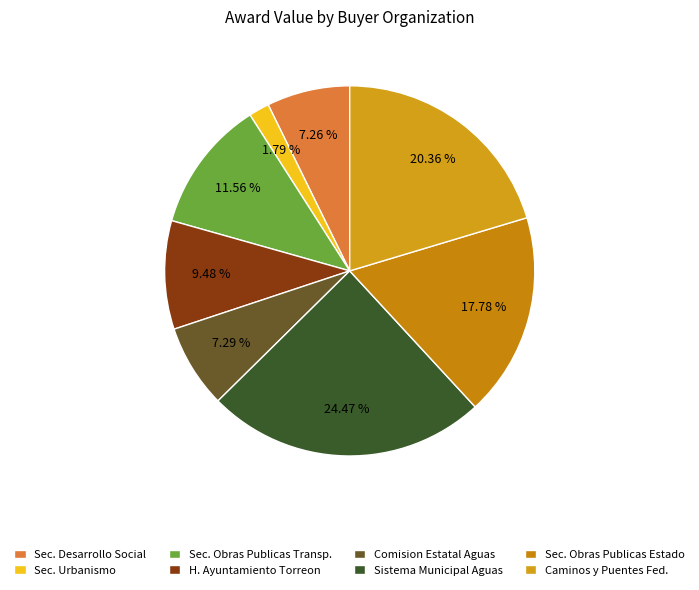

How many segments does this pie chart have?

8